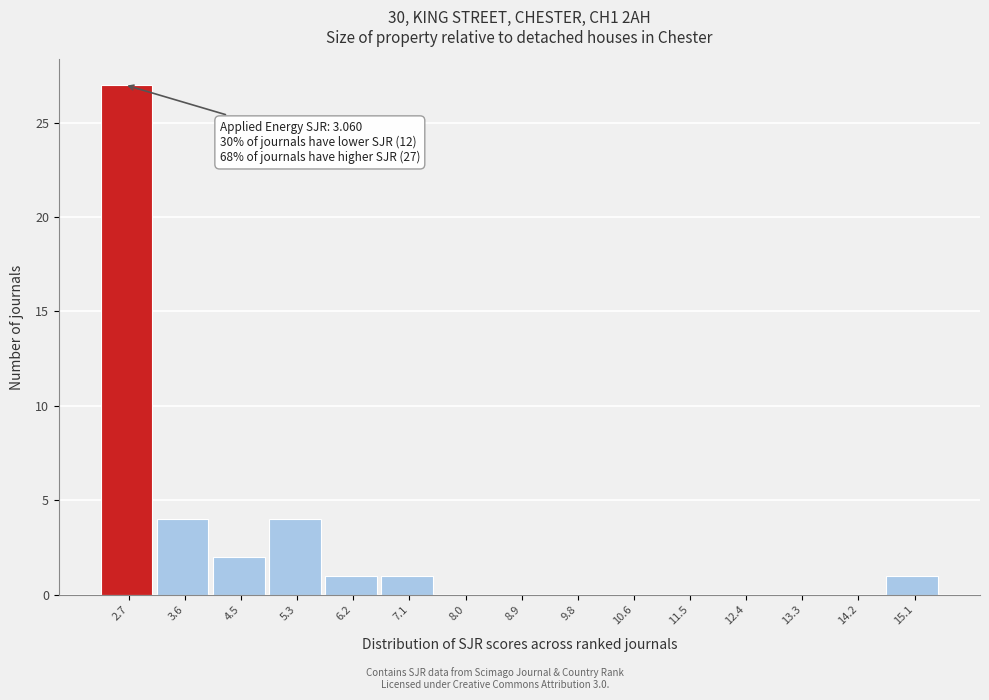

Reading right to left, extract all data points from this chart.

15.1=1	14.2=0	13.3=0	12.4=0	11.5=0	10.6=0	9.8=0	8.9=0	8.0=0	7.1=1	6.2=1	5.3=4	4.5=2	3.6=4	2.7=27